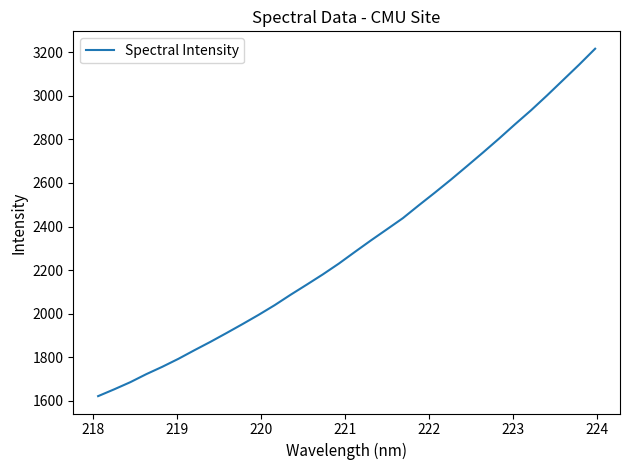

How many series are shown in this chart?

1